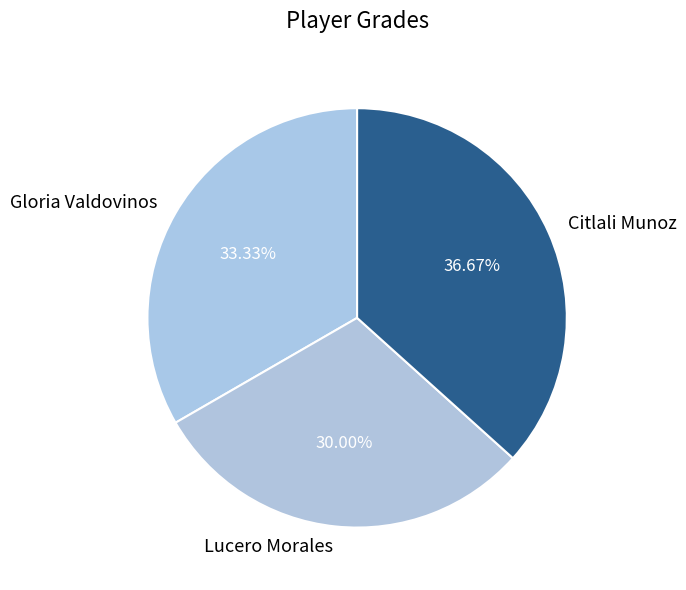

Which category has the smallest portion of the pie?

Lucero Morales